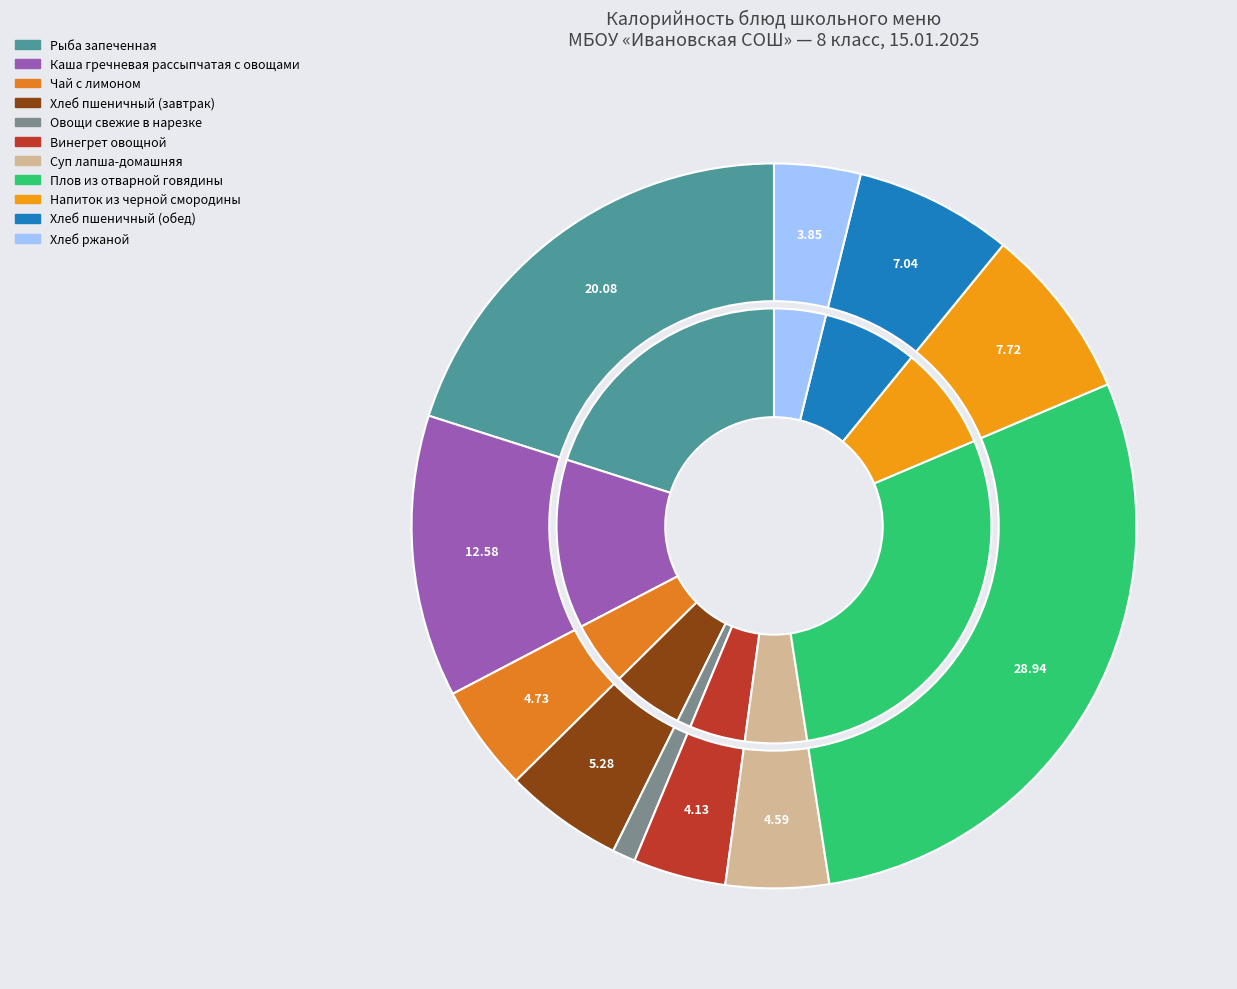

To the nearest percent, what is the combined percentage of Суп лапша-домашняя and Чай с лимоном?

9%